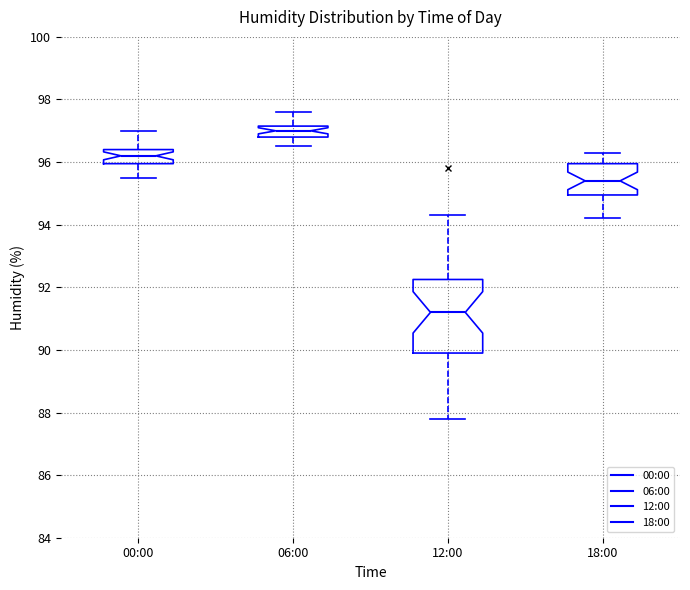

Reading left to right, read every box against the y-axis: the position of its median line, the range the box covers, and the ends of its whiskers. The values are not printed on the chart, so give them approximately, as read against the axis.

00:00: median 96.2, box 96.0 to 96.4, whiskers 95.6 to 97.0
06:00: median 97.0, box 96.8 to 97.2, whiskers 96.6 to 97.6
12:00: median 91.2, box 90.0 to 92.2, whiskers 87.8 to 94.4
18:00: median 95.4, box 95.0 to 96.0, whiskers 94.2 to 96.4